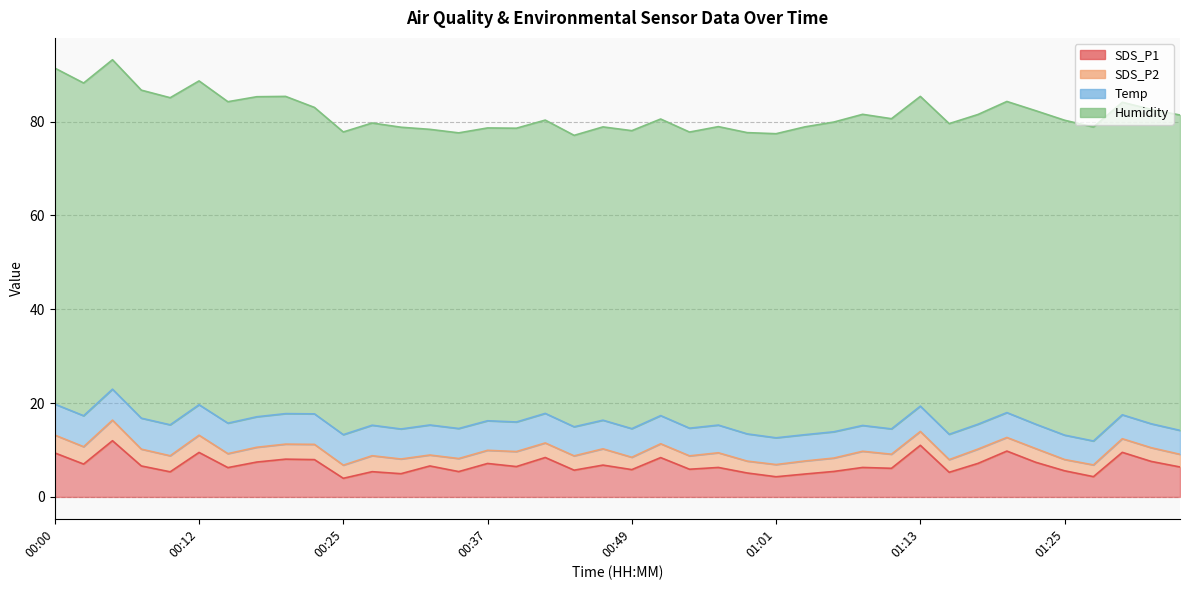

At which category is the sum across all series the highest?

00:05